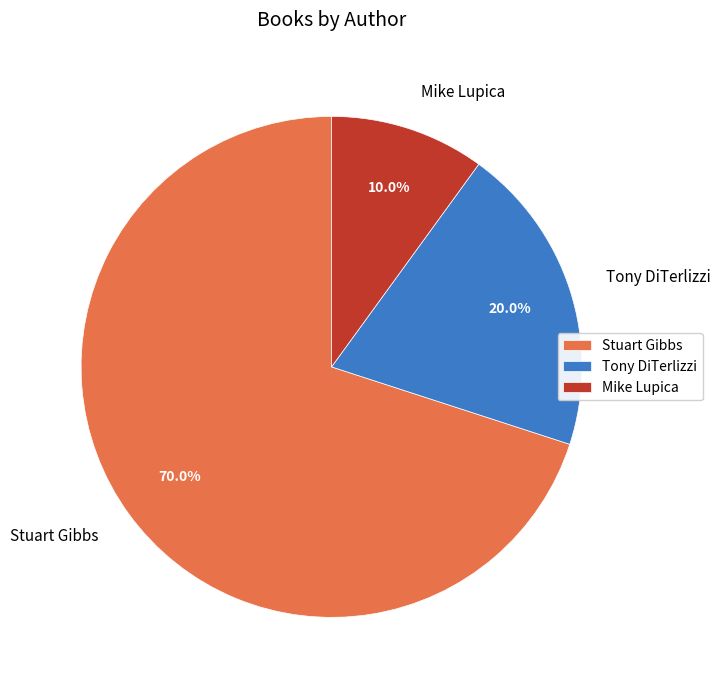

Between Mike Lupica and Tony DiTerlizzi, which is larger?

Tony DiTerlizzi